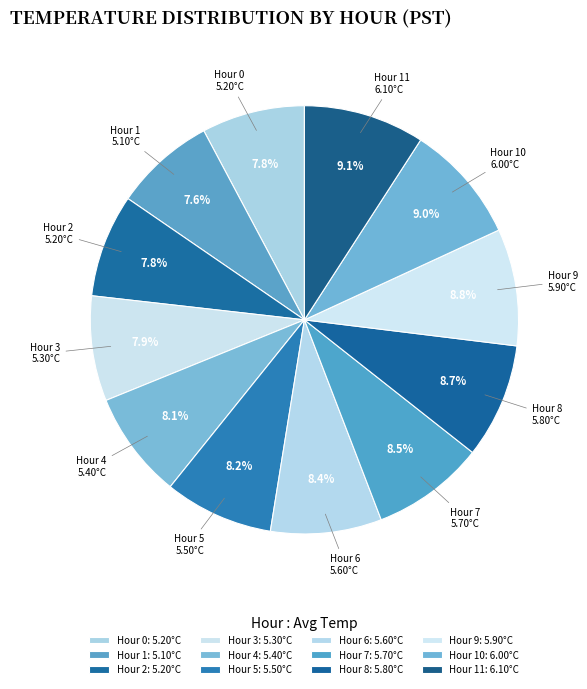

How much of the chart is everything except Hour 2?

92.2%